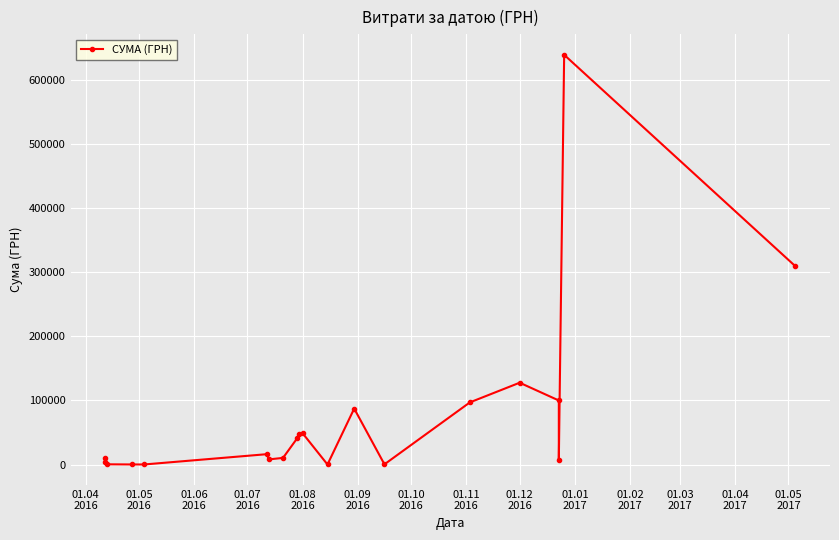

Which has a higher value, 01.07
2016 or 01.06
2016?

01.06
2016